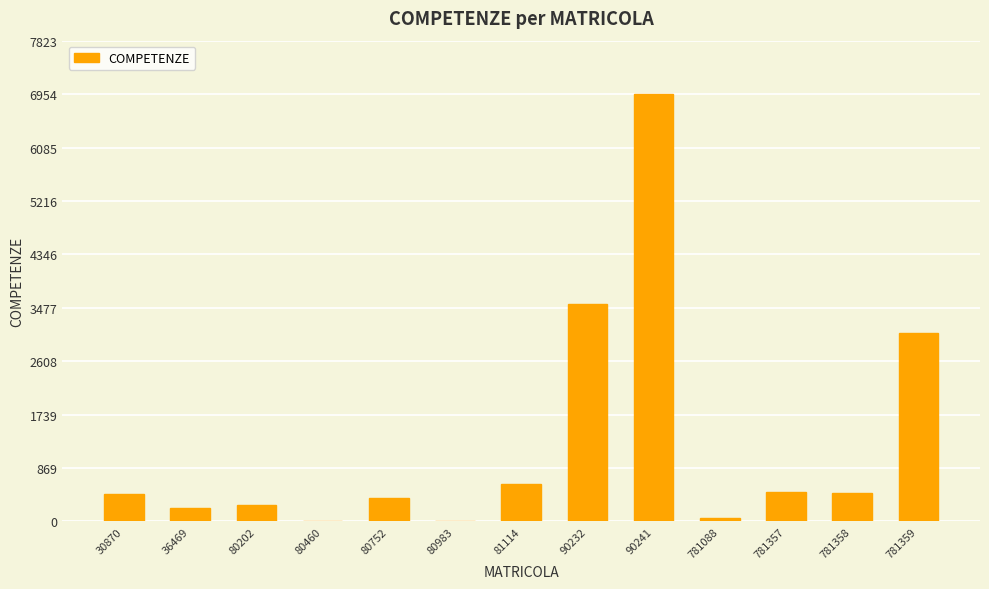

Which category has the highest value across all series?

90241